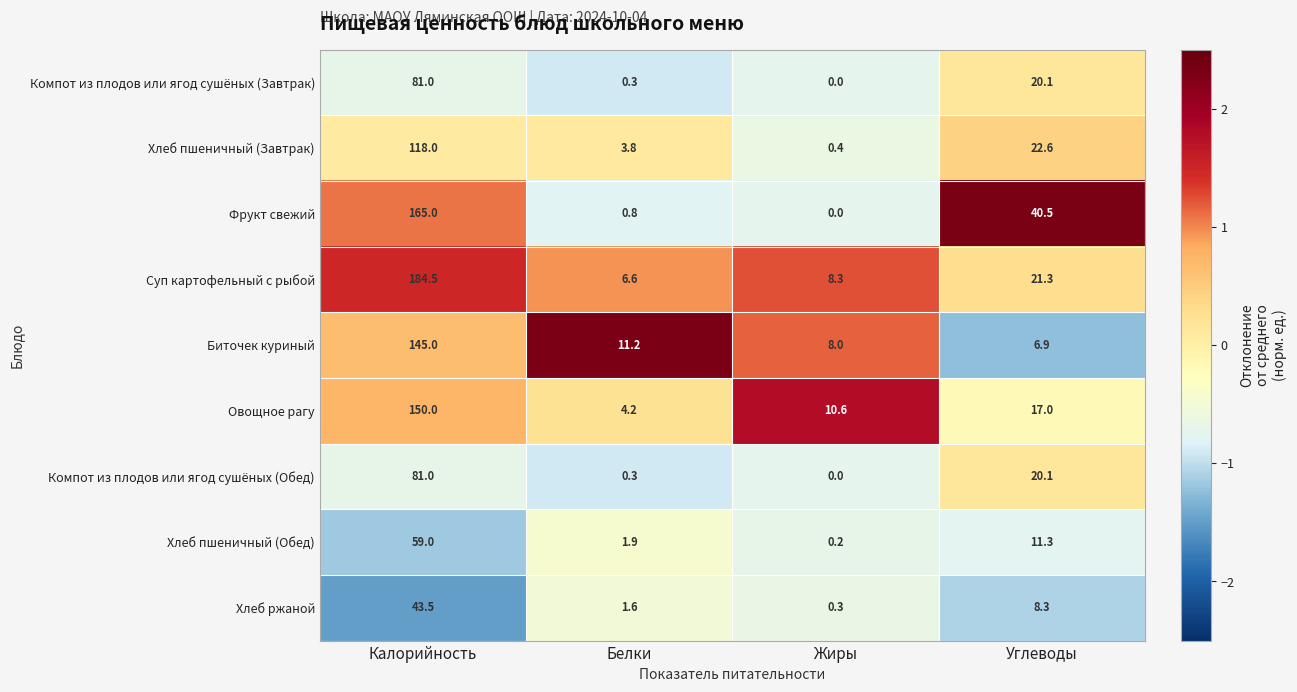

The Компот из плодов или ягод сушёных (Завтрак) series shows 0.0 at Жиры. True or false?

True